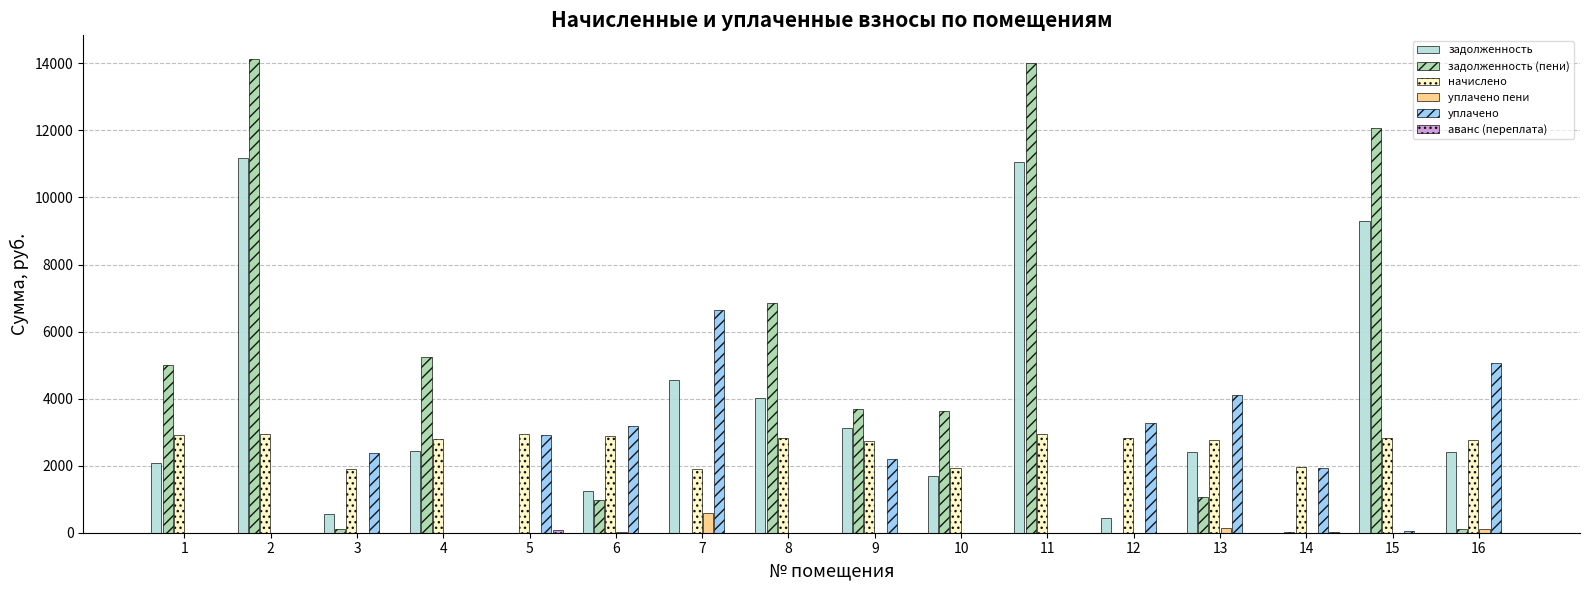

What is the maximum value for задолженность?

11170.8